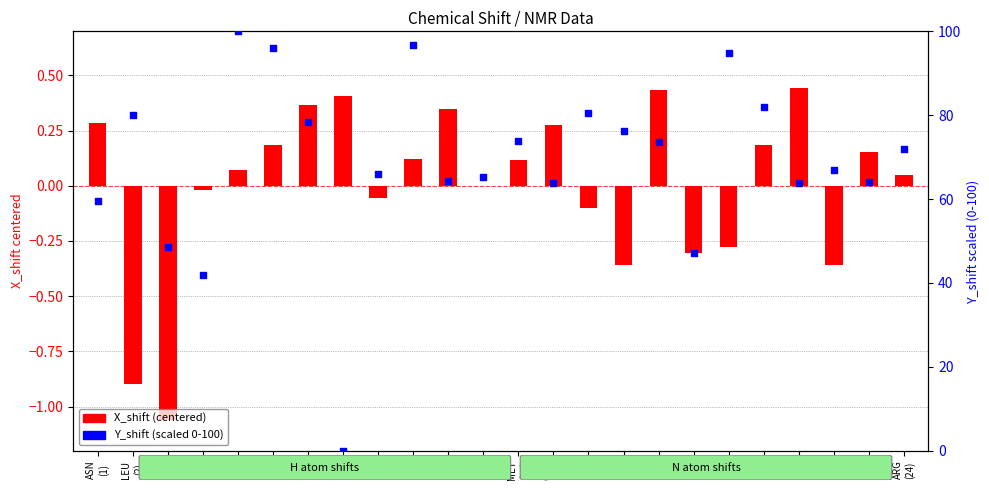

Which series reaches the maximum Y coordinate?

Y_shift (scaled 0-100)